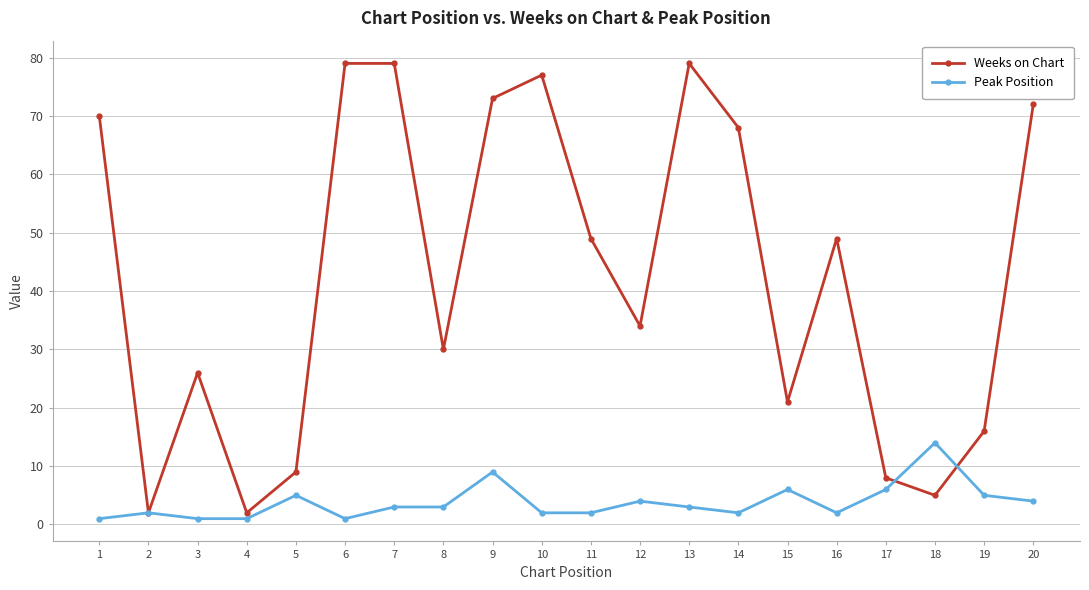

How many series are shown in this chart?

2